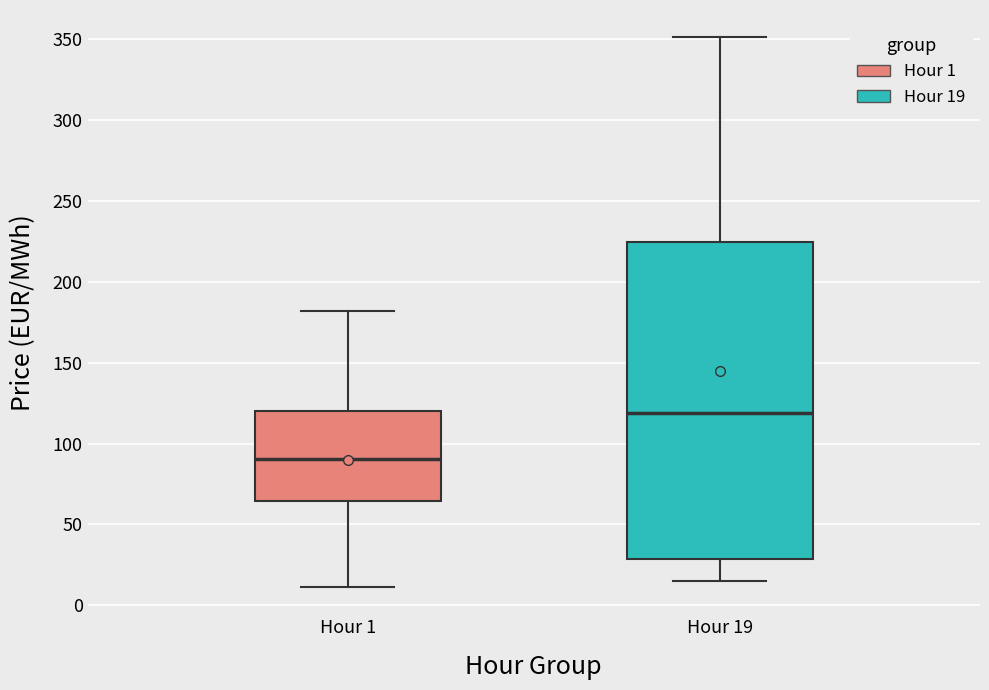

Reading left to right, read every box against the y-axis: the position of its median line, the range the box covers, and the ends of its whiskers. The values are not printed on the chart, so give them approximately, as read against the axis.

Hour 1: median 90, box 65 to 120, whiskers 10 to 180
Hour 19: median 120, box 30 to 225, whiskers 15 to 350